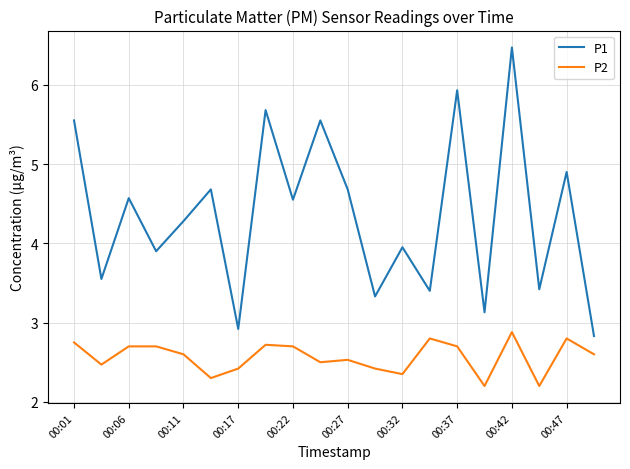

What is the difference between the maximum and minimum values in the P2 series?

0.7